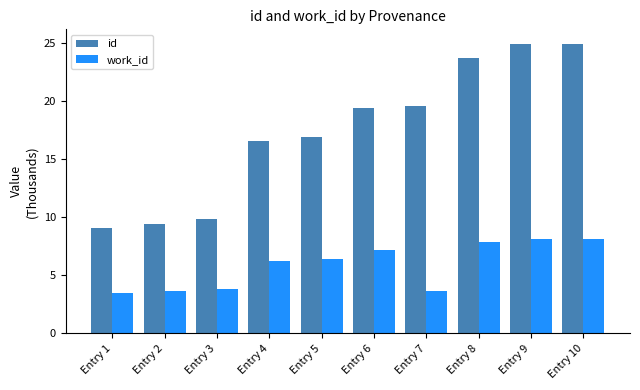

At which label does id first exceed 19?

Entry 6